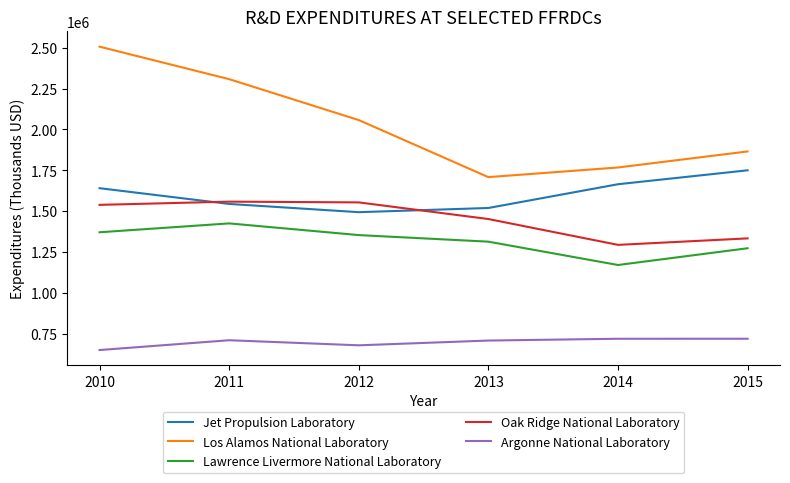

At which label does Lawrence Livermore National Laboratory first exceed 1353454?

2010